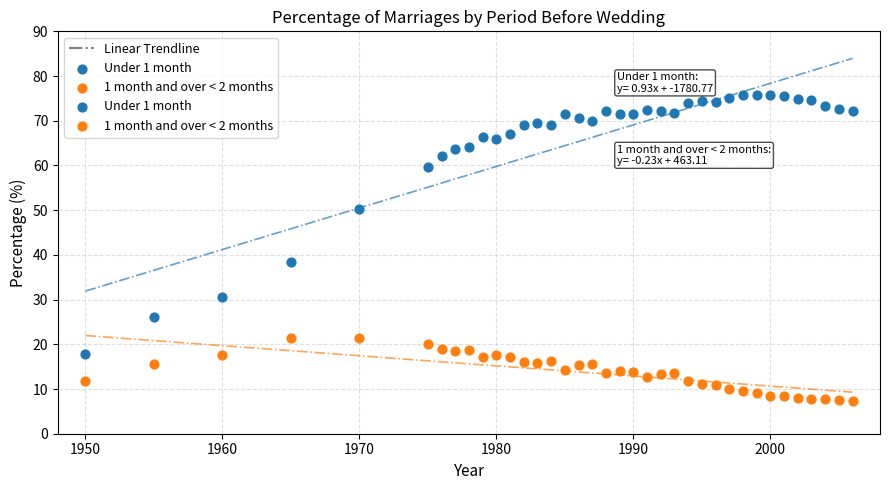

Which series has the widest spread of Y values?

Under 1 month